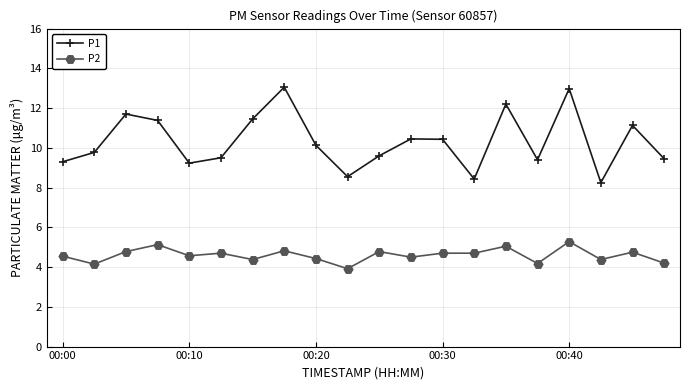

List the series in order of their overall mean, lowest first.

P2, P1